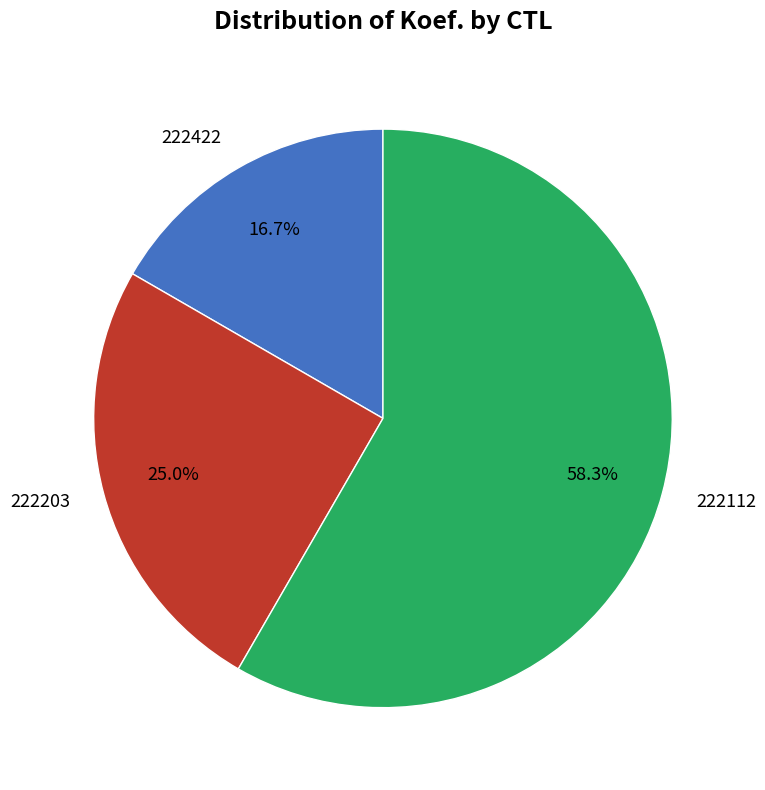

What is the ratio of the value at 222112 to the value at 222422?

3.5